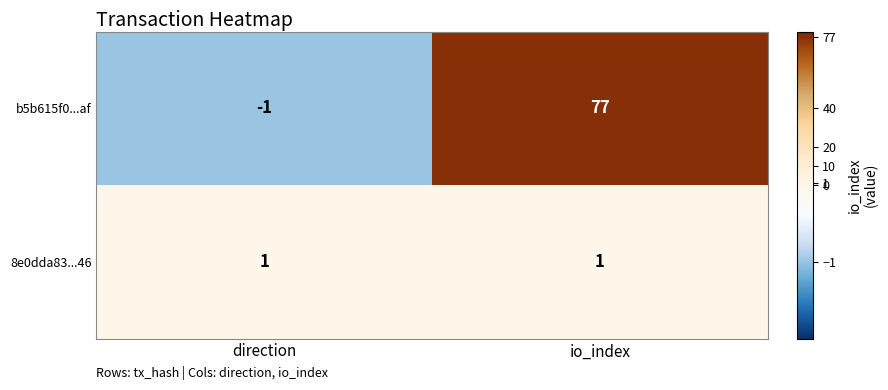

At io_index, list the series in order from smallest to largest.

8e0dda83...46, b5b615f0...af